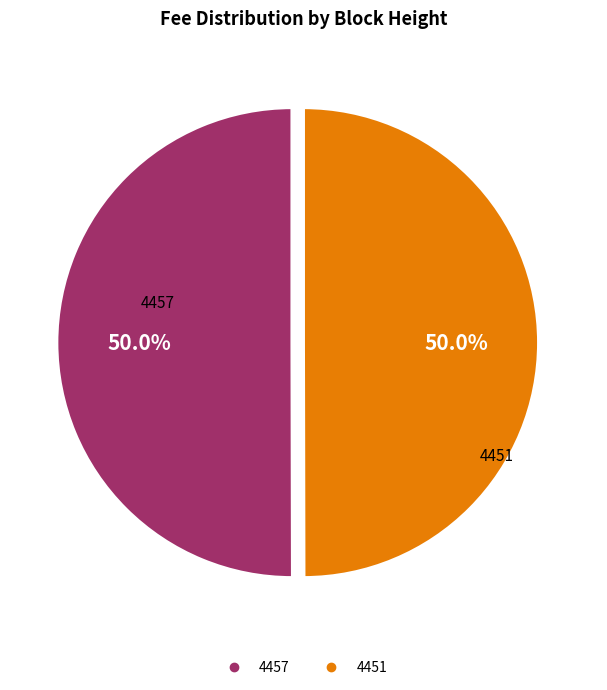

What is the ratio of the value at 4451 to the value at 4457?

1.0